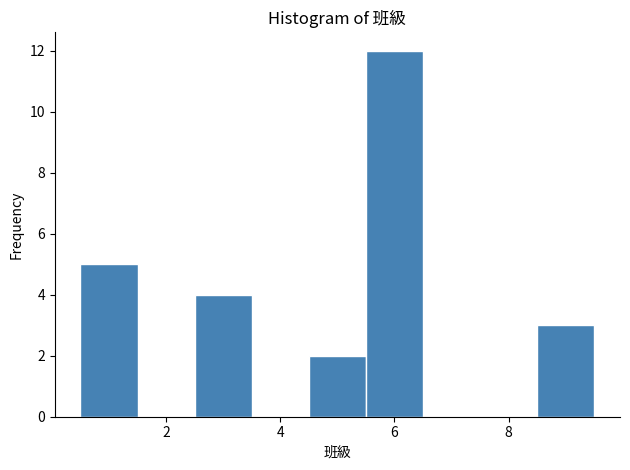

Over which range of the x-axis is the bar tallest?

5.5 to 6.5